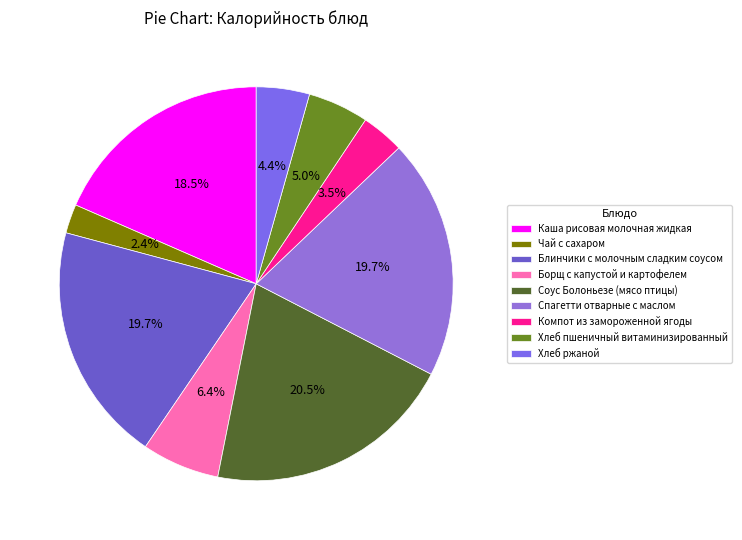

Which slice is the largest?

Соус Болоньезе (мясо птицы)